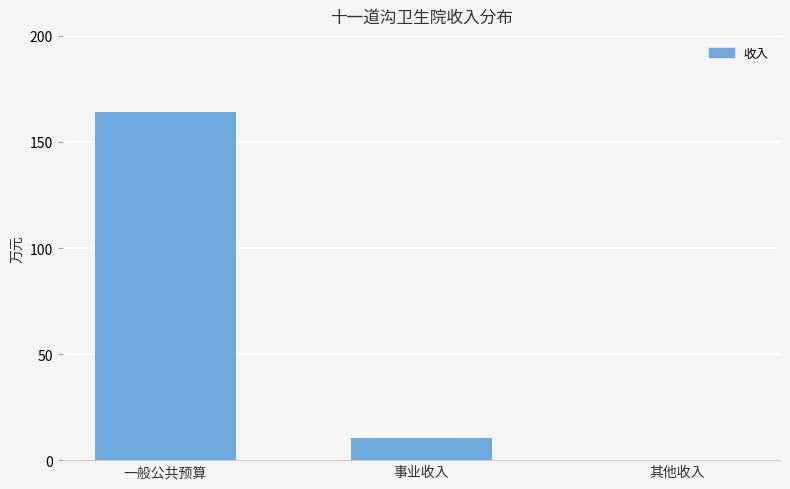

At which label is the value closest to 82?

事业收入